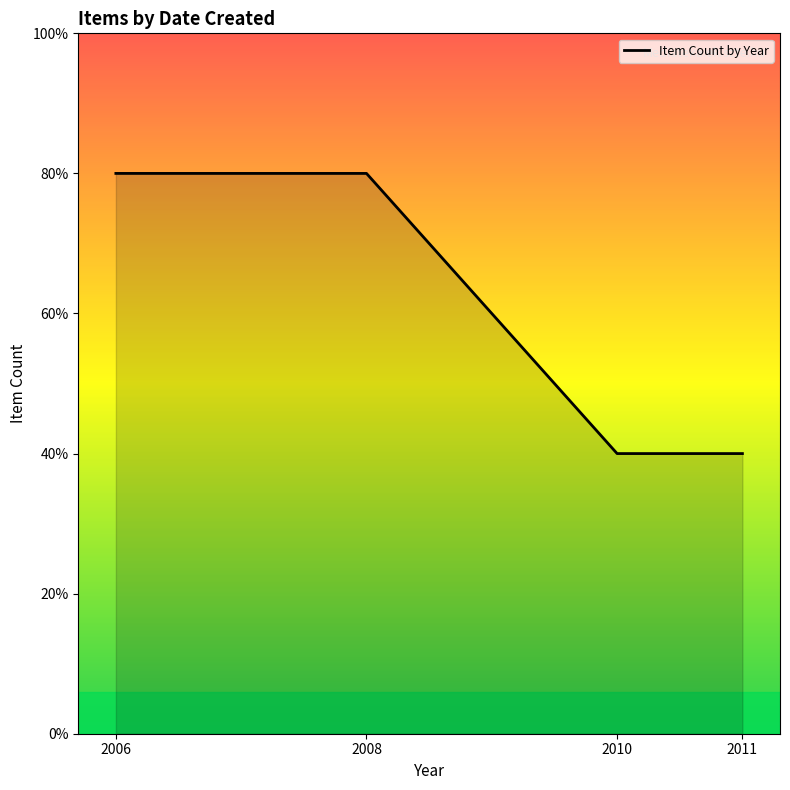

Which label corresponds to the smallest value in the chart?

2010